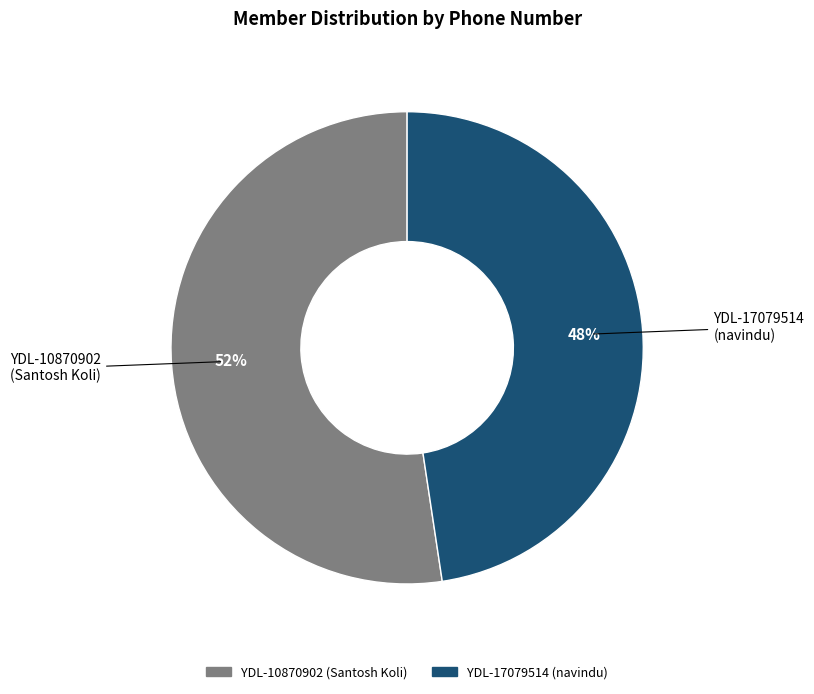

Which slice is the largest?

YDL-10870902 (Santosh Koli)